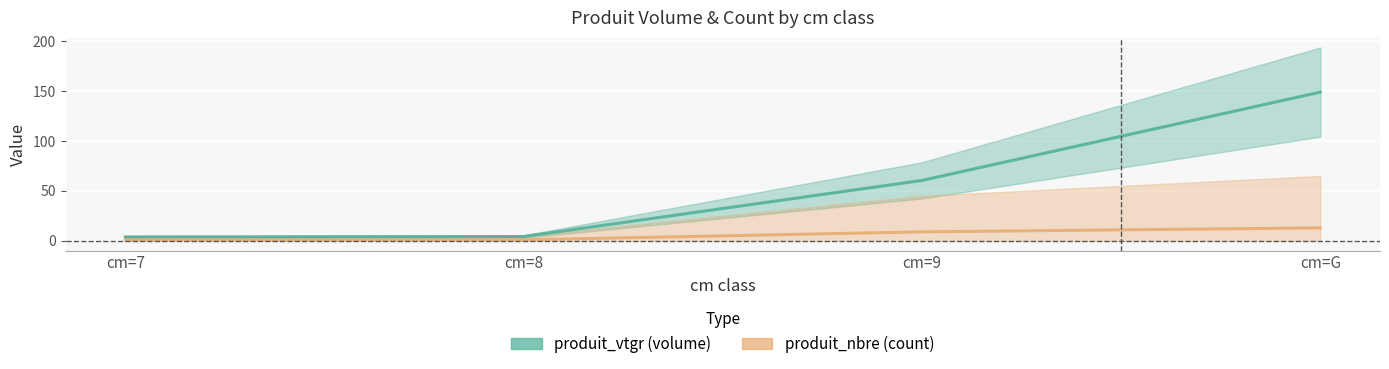

Rank the series by their average value, from lowest to highest.

produit_nbre, produit_vtgr